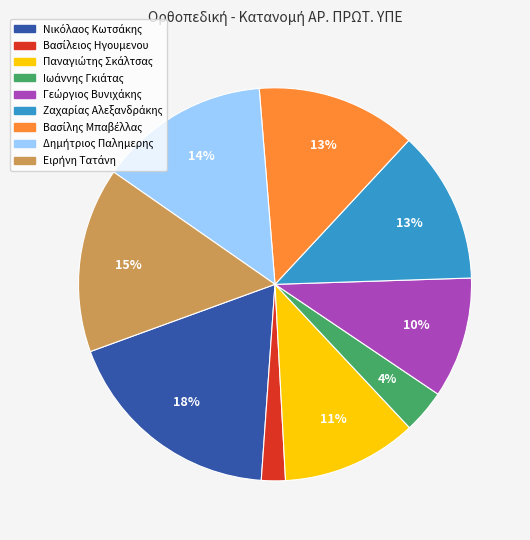

To the nearest percent, what is the average slice percentage?

11%